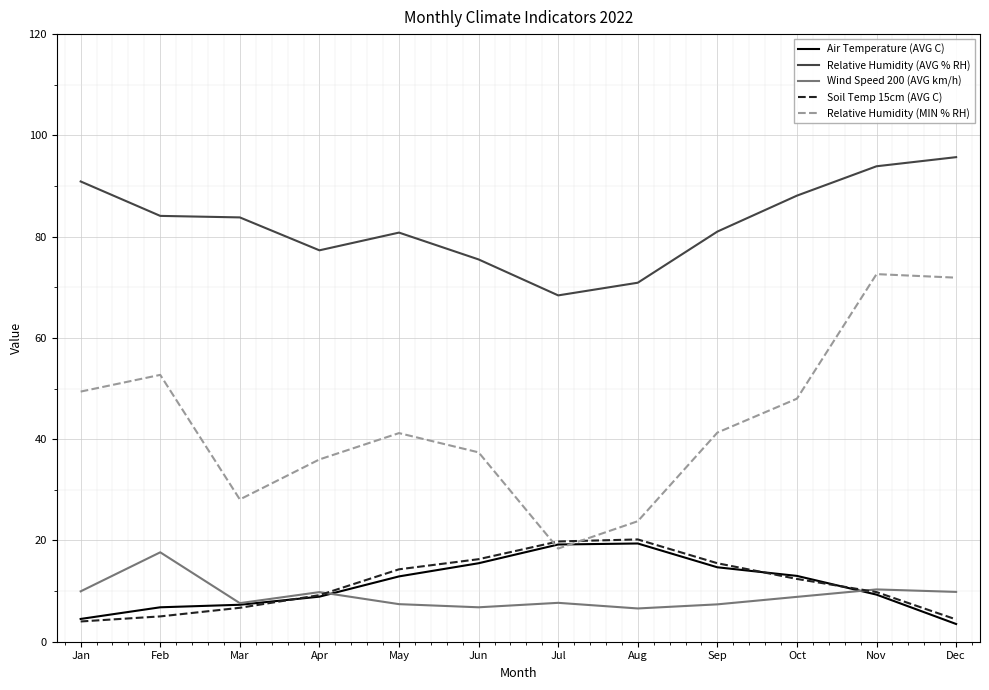

True or false: Wind Speed 200 (AVG km/h) has a value of 7.4 at May.

True